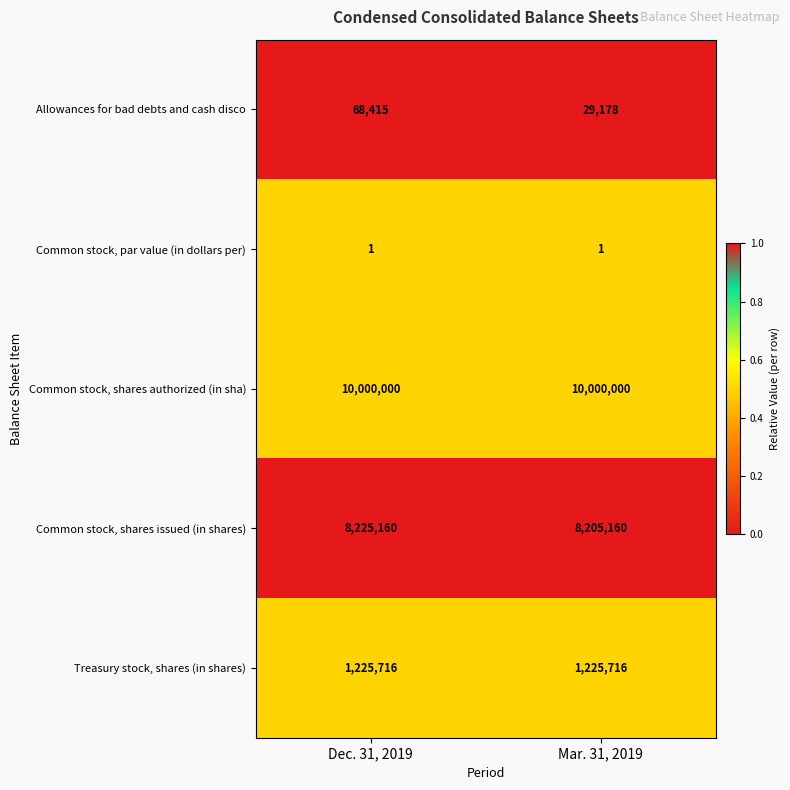

Which series changed the most between Dec. 31, 2019 and Mar. 31, 2019?

Allowances for bad debts and cash disco